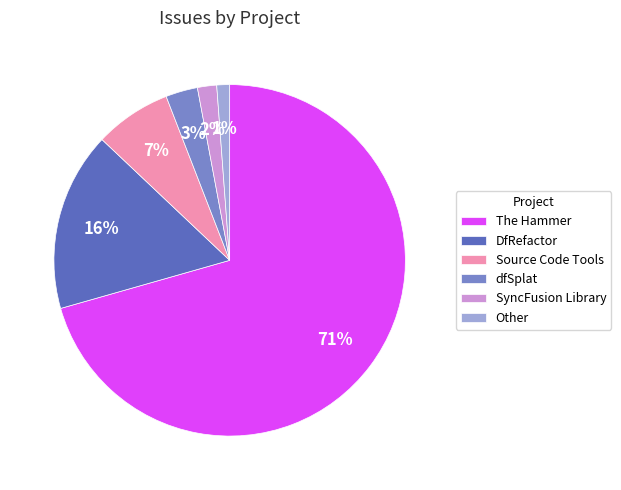

Rank the categories by value from lowest to highest.

Other, SyncFusion Library, dfSplat, Source Code Tools, DfRefactor, The Hammer